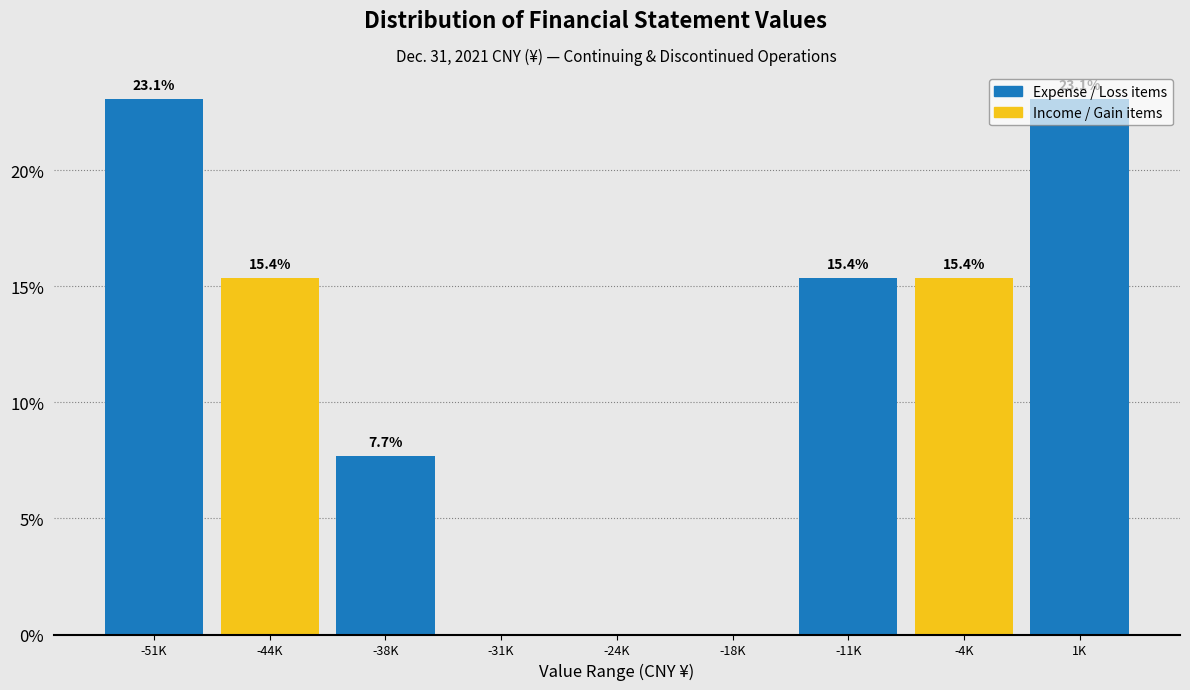

The value at -44K is 15.4. True or false?

True